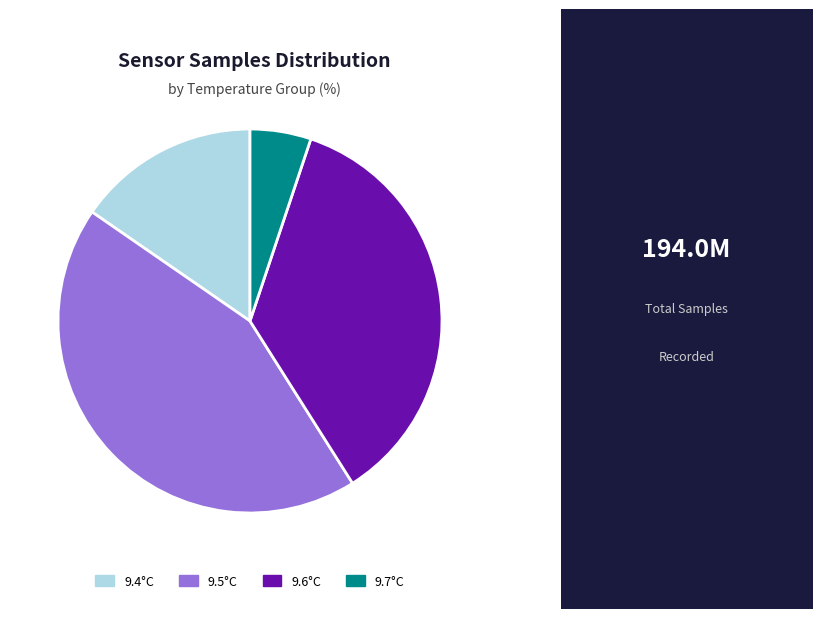

Which slice is the largest?

9.5°C